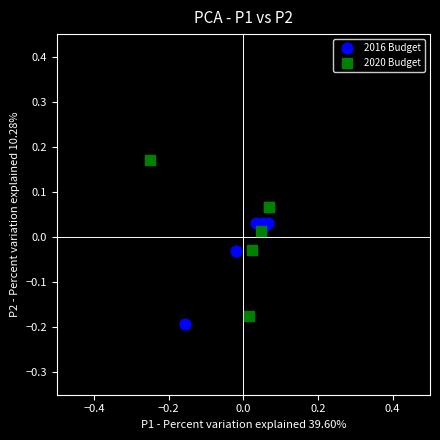

What are all the series names shown in the legend?

2016 Budget, 2020 Budget